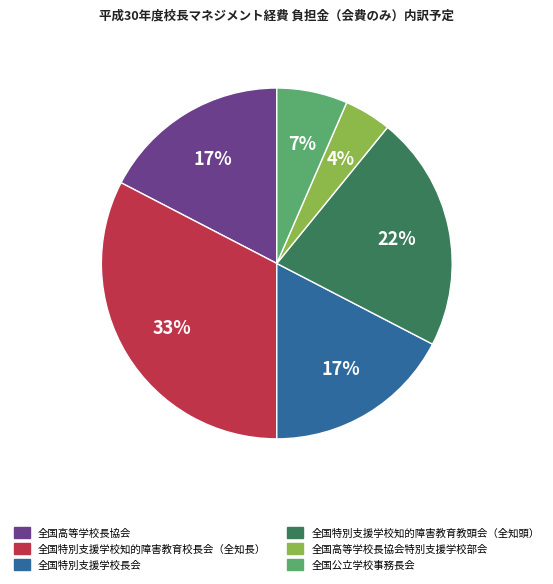

Is there a majority slice in this chart?

No